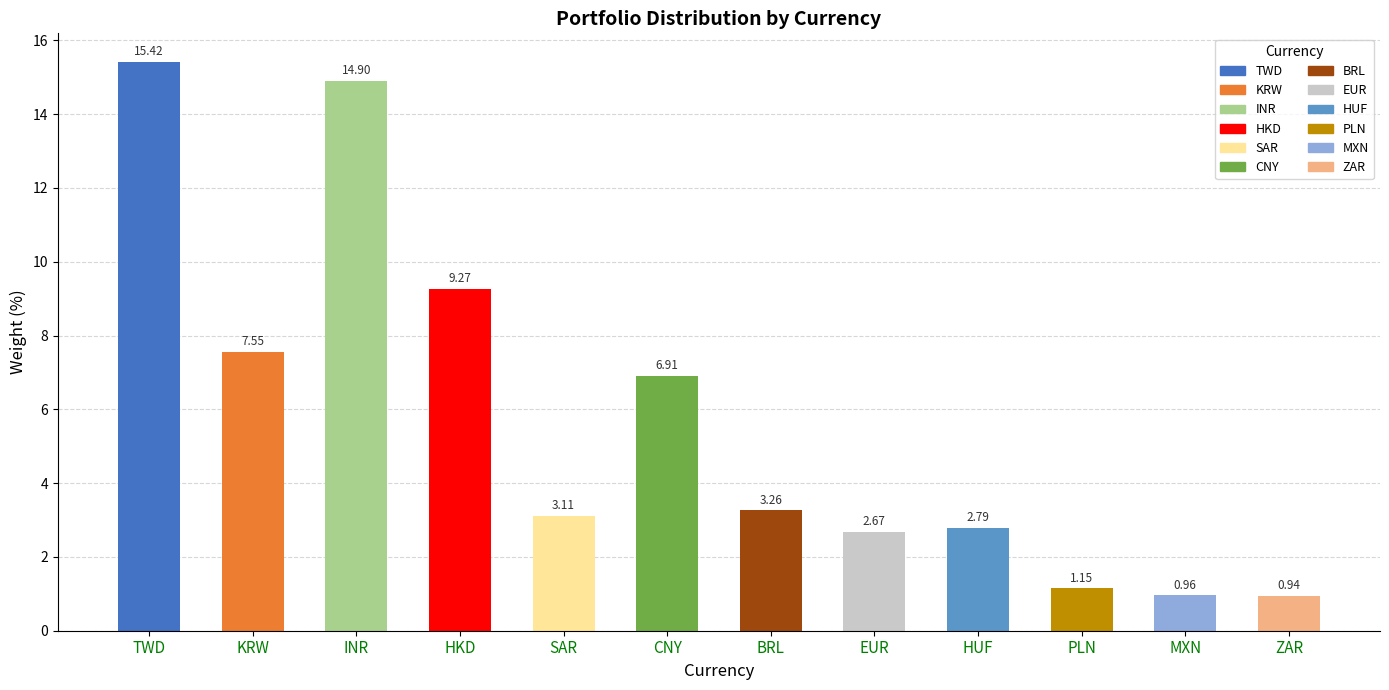

What is the label of the 1st bar from the right?

ZAR